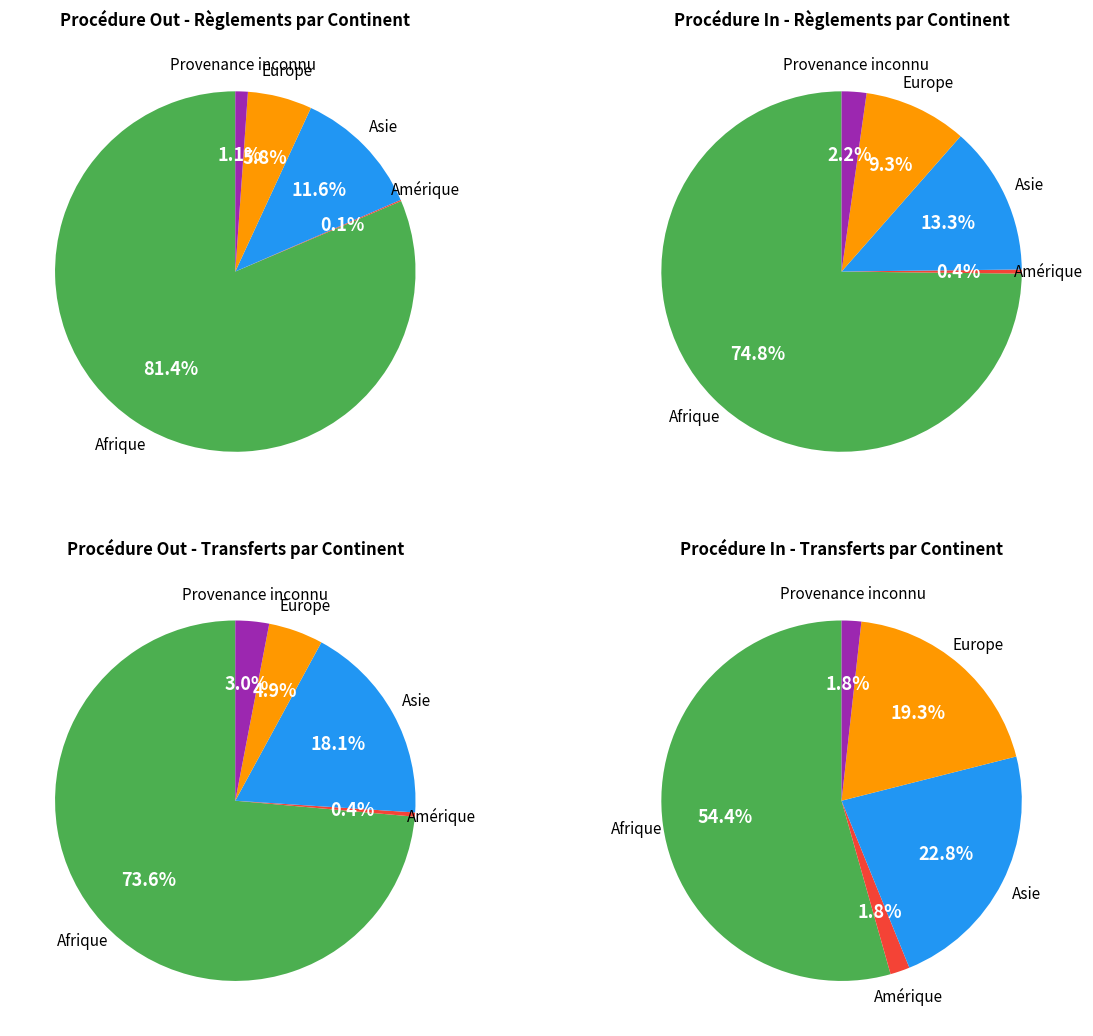

What percentage is the Provenance inconnu slice, to the nearest percent?

1%